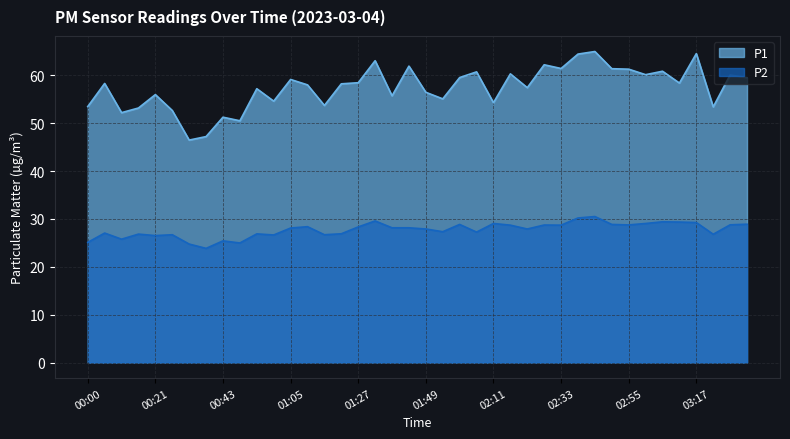

Which series has the largest range (max minus min)?

P1